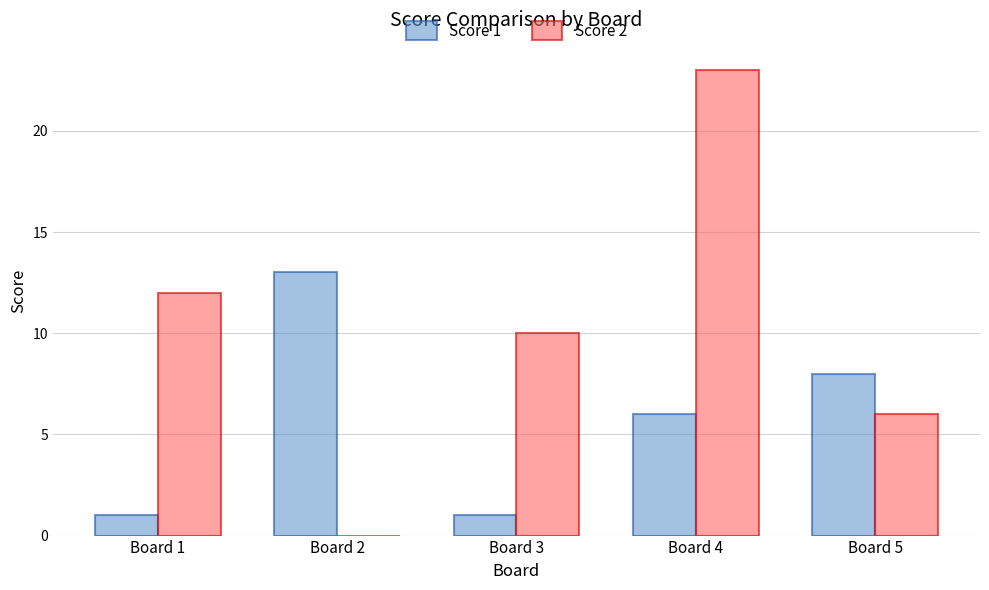

Is the value of Score 2 at Board 3 greater than the value of Score 1 at Board 3?

Yes